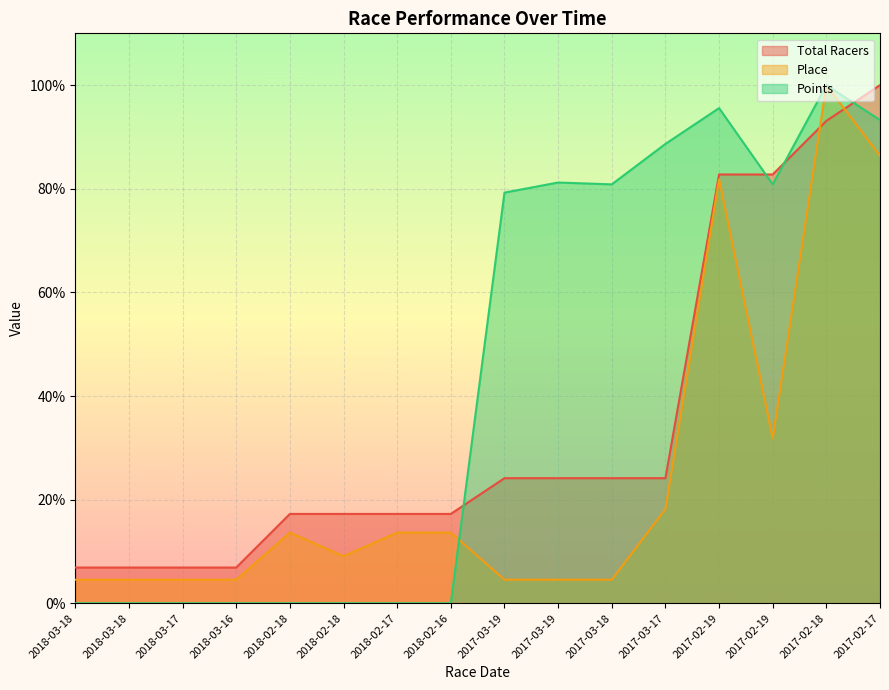

The Total Racers series shows 1.0 at 2017-02-17. True or false?

True